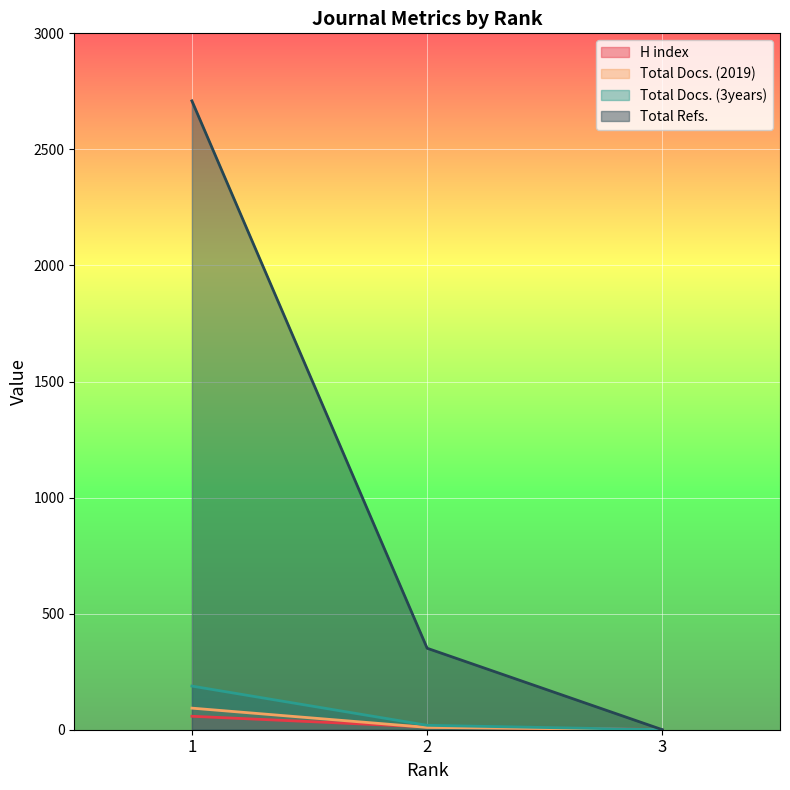

What is the sum of all Total Refs. values?

3060